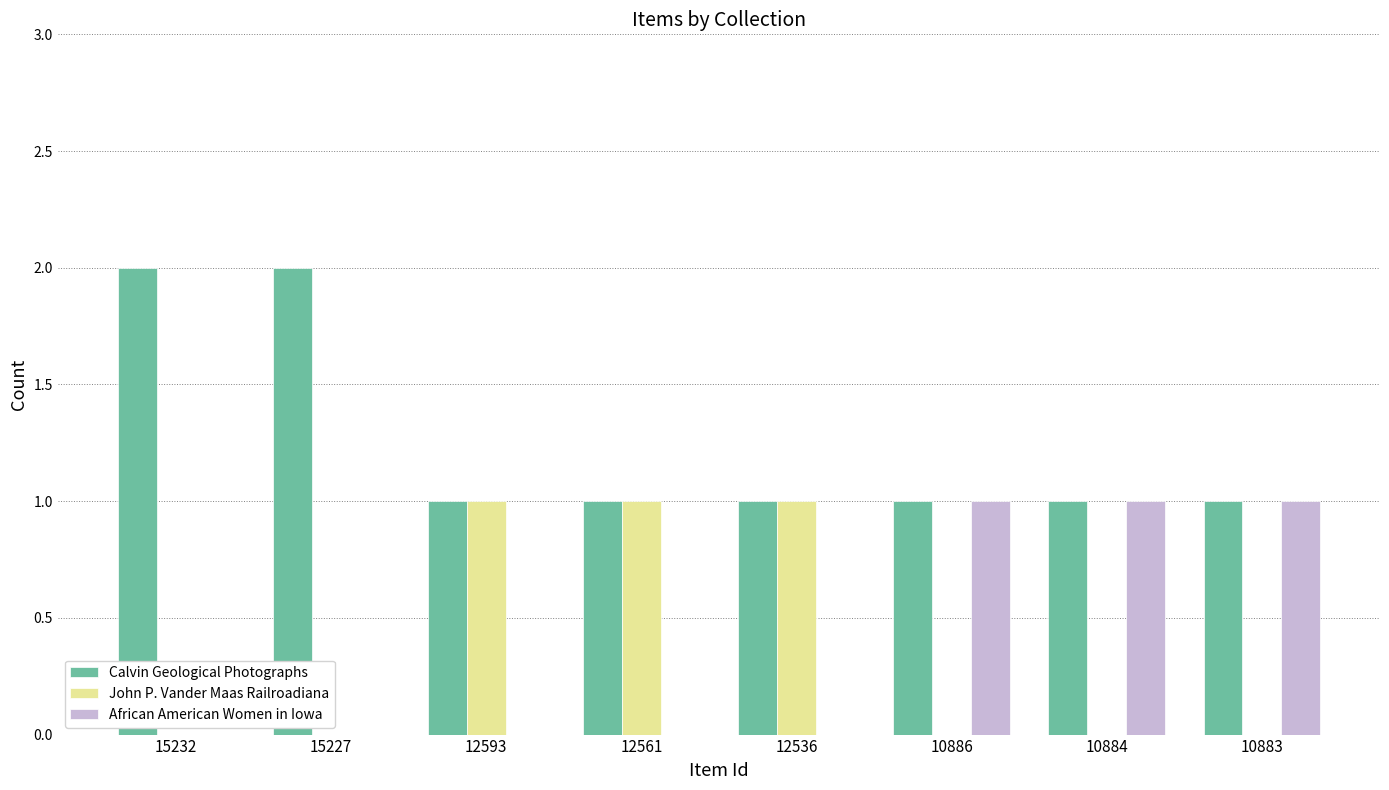

How many groups of bars are there?

8